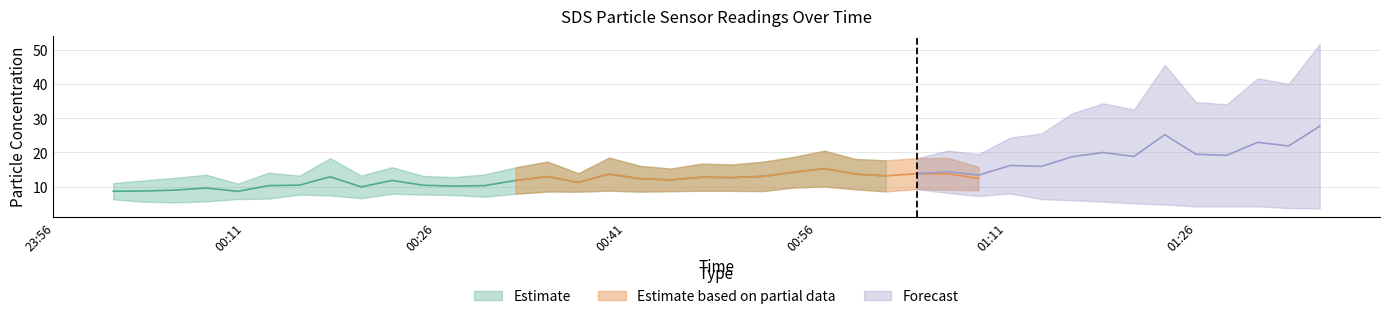

True or false: SDS_P2 has more than 0 points higher than both neighbors.

True